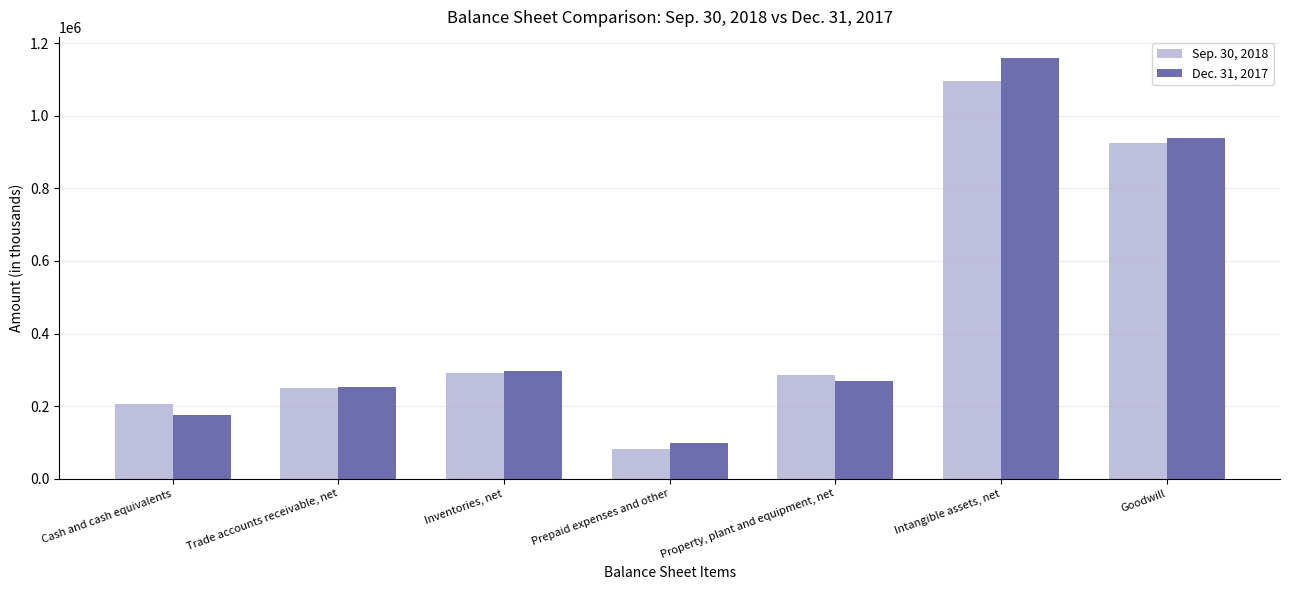

True or false: Sep. 30, 2018 has a value of 131904 at Prepaid expenses and other.

False